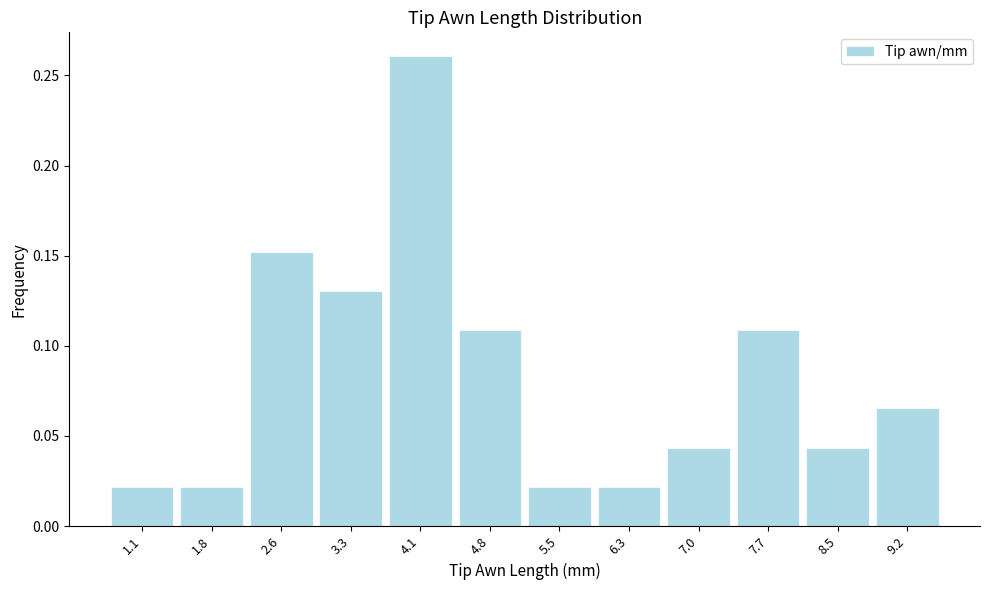

Between 3.3 and 7.7, which is larger?

3.3